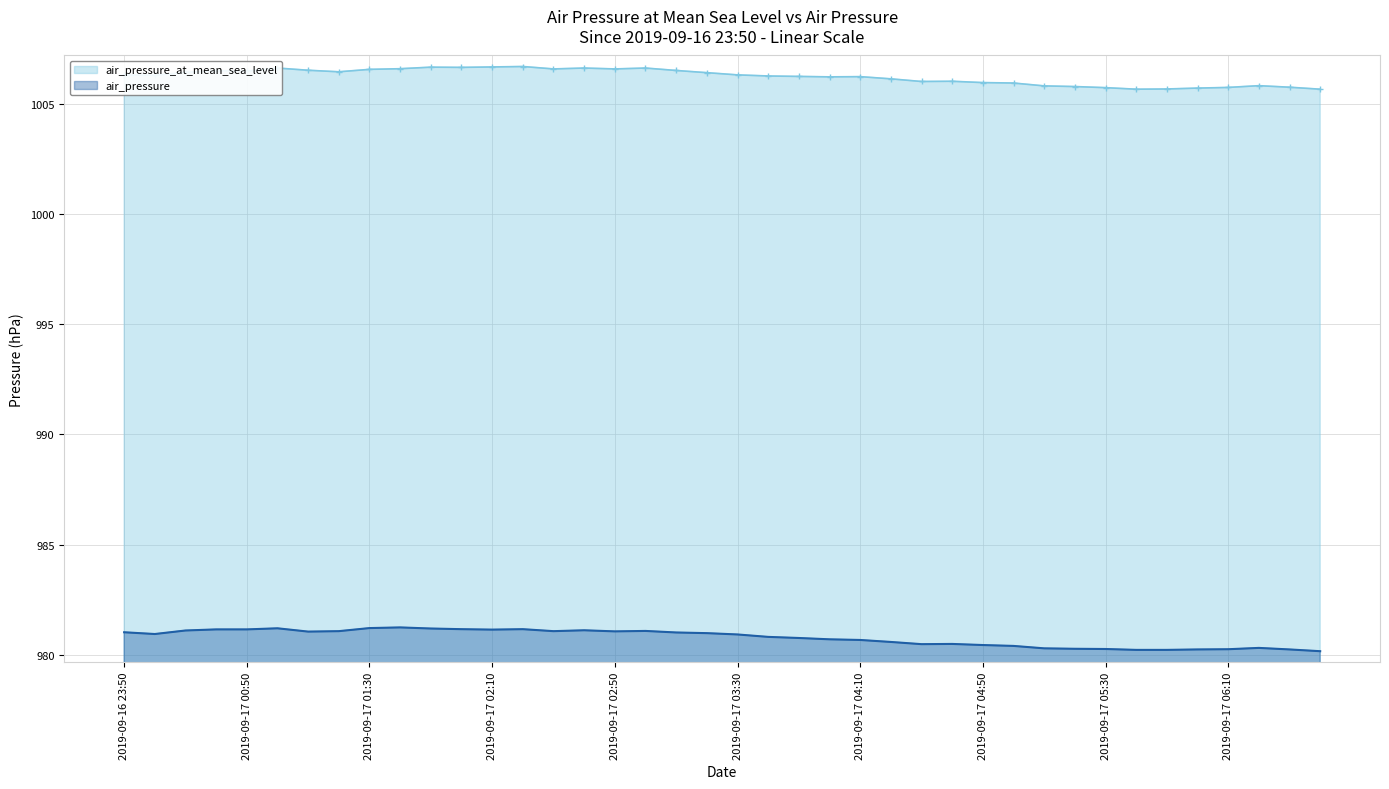

What is the label of the 36th point from the left?

2019-09-17 06:00